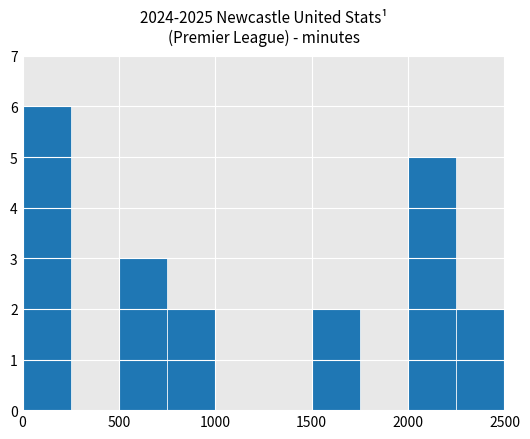

Which range on the x-axis has the tallest bar?

0 to 250